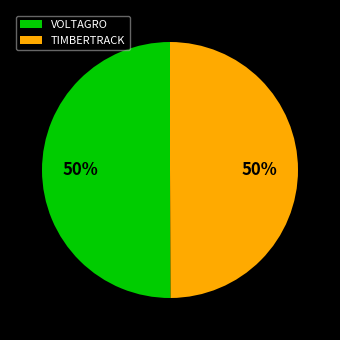

Is it true that VOLTAGRO is 50% of the pie?

True